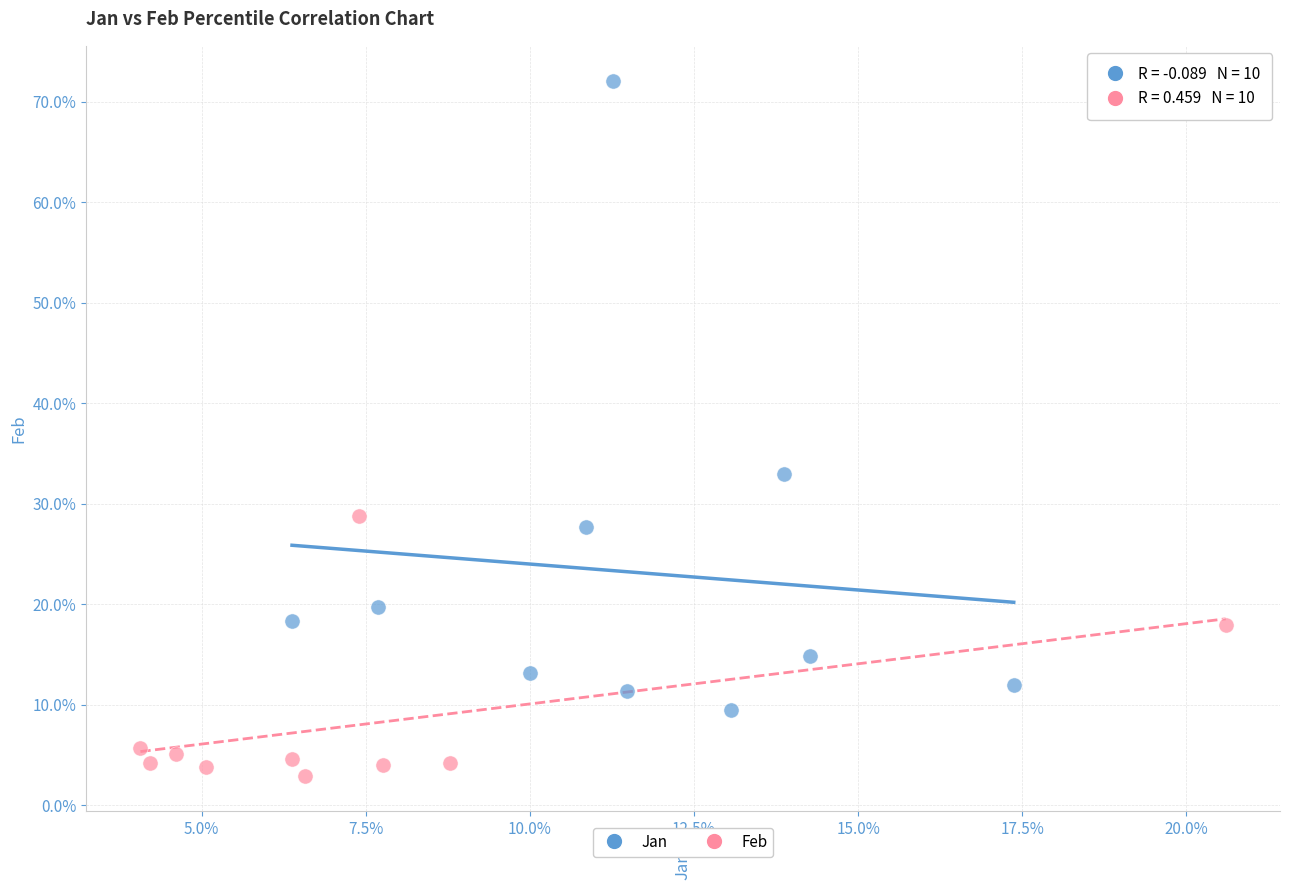

What are all the series names shown in the legend?

Jan, Feb